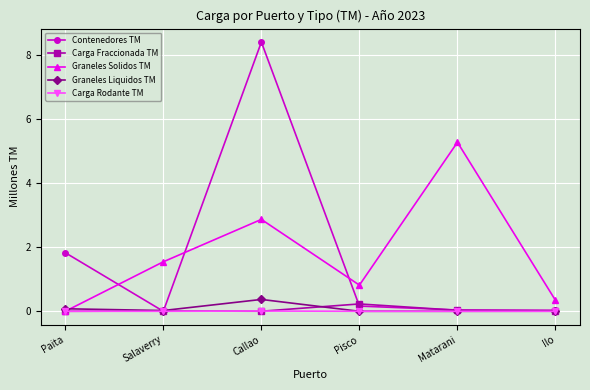

Is it true that Graneles Solidos TM equals 1.5 at Salaverry?

True